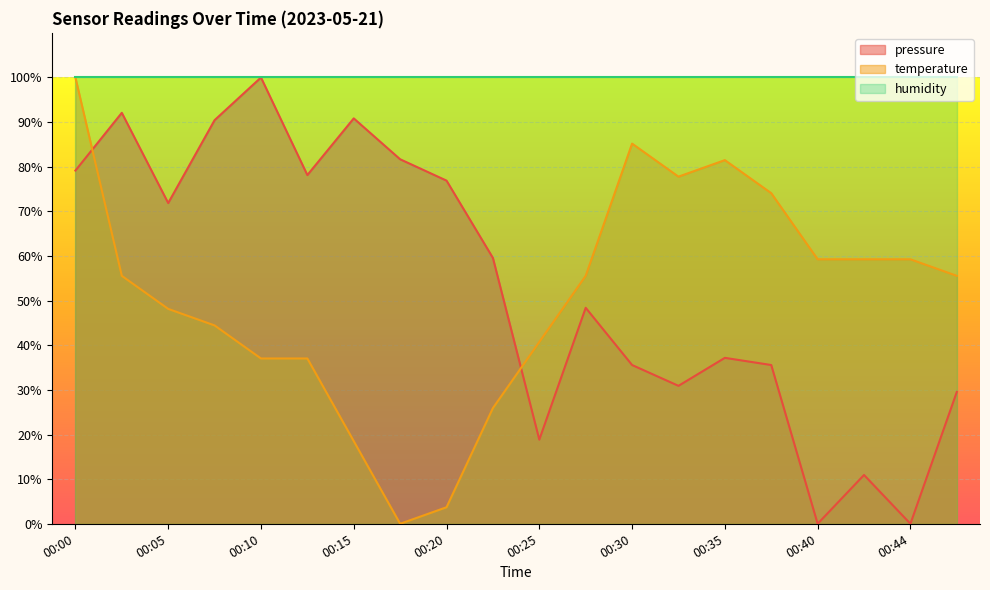

True or false: temperature has more than 2 interior local peaks.

False